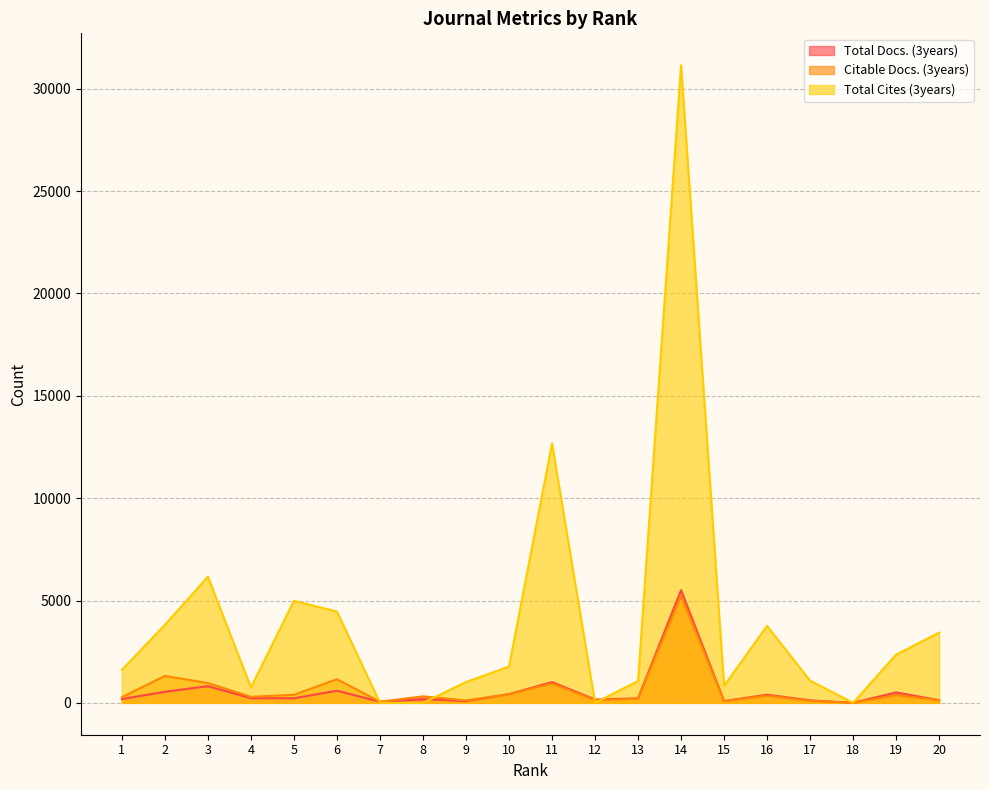

True or false: Total Docs. (3years) has more than 2 points higher than both neighbors.

True